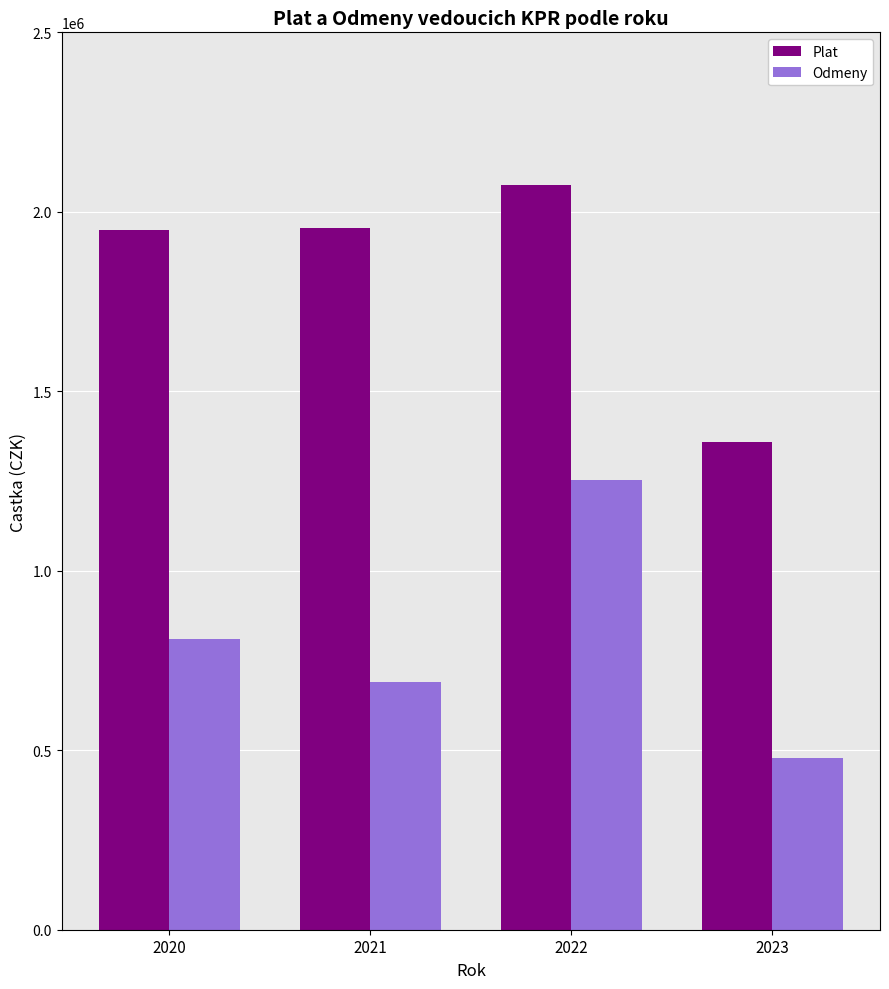

What is the sum of all Odmeny values?

3231006